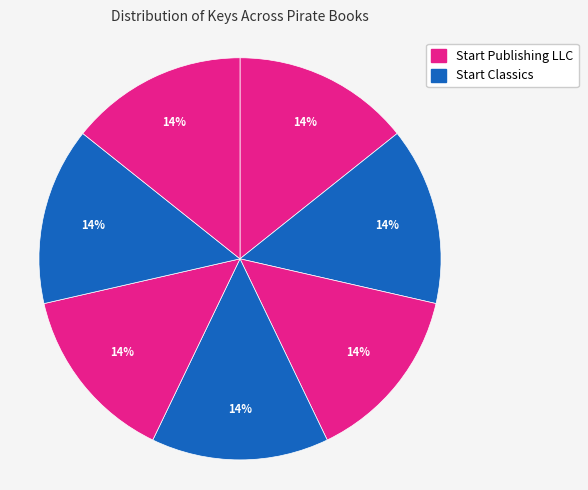

How many slices are in this pie chart?

7